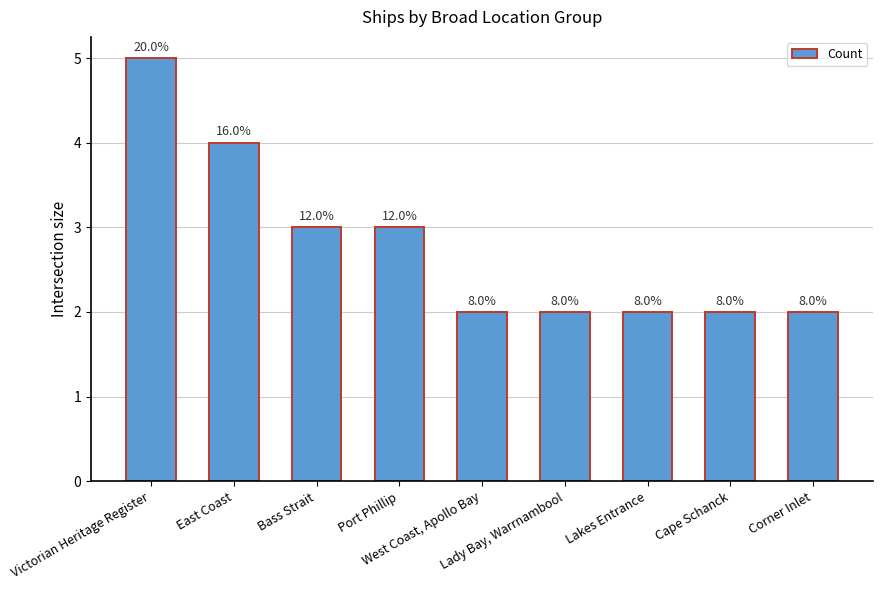

Which category has the lowest value across all series?

West Coast, Apollo Bay